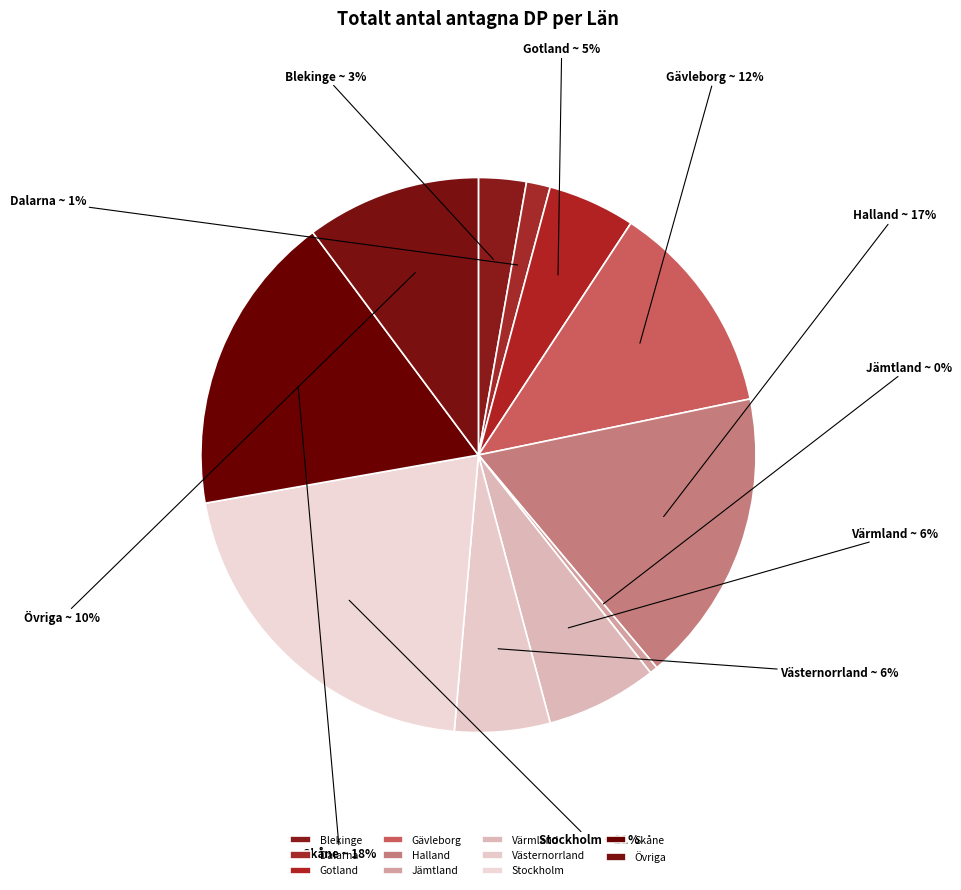

Count the number of slices in the pie.

11